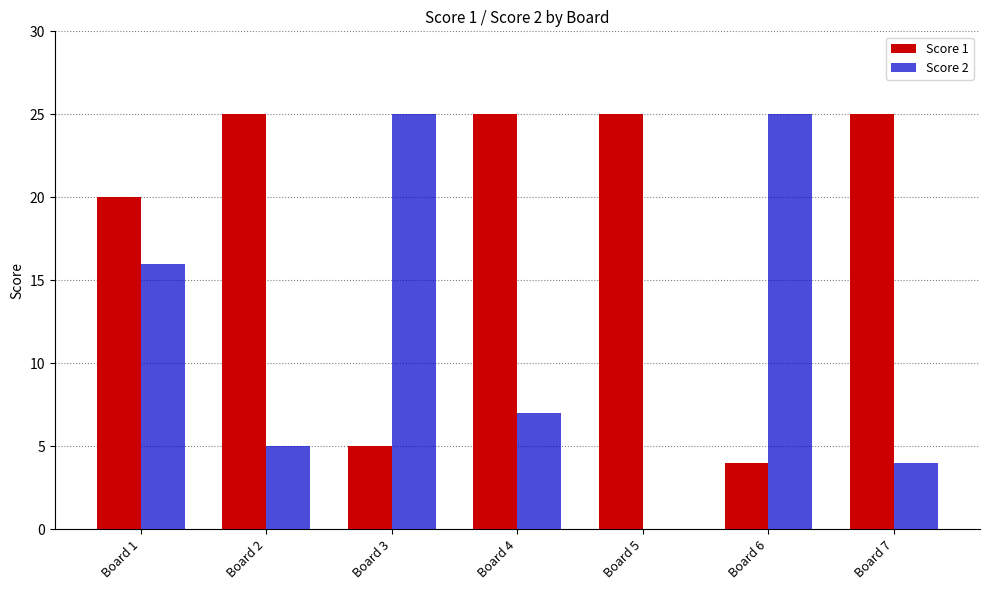

Are the bars grouped side by side (vs. stacked)?

Yes